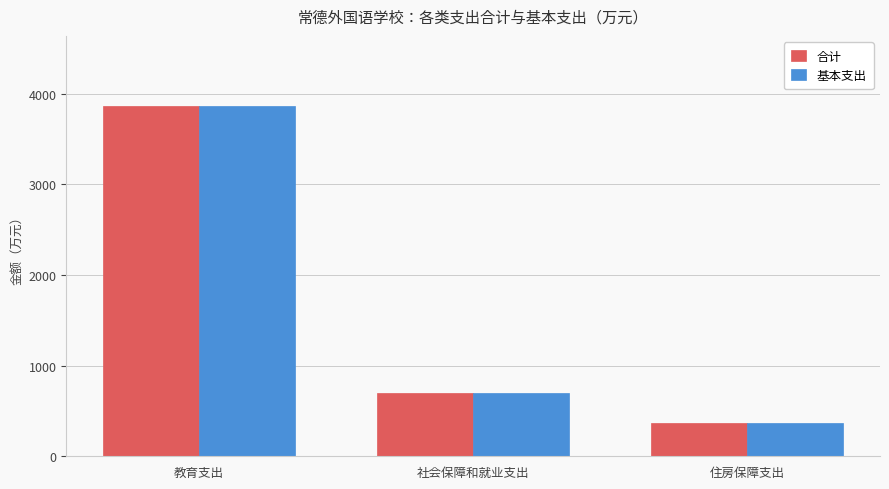

At which label is 基本支出 closest to 2115?

社会保障和就业支出